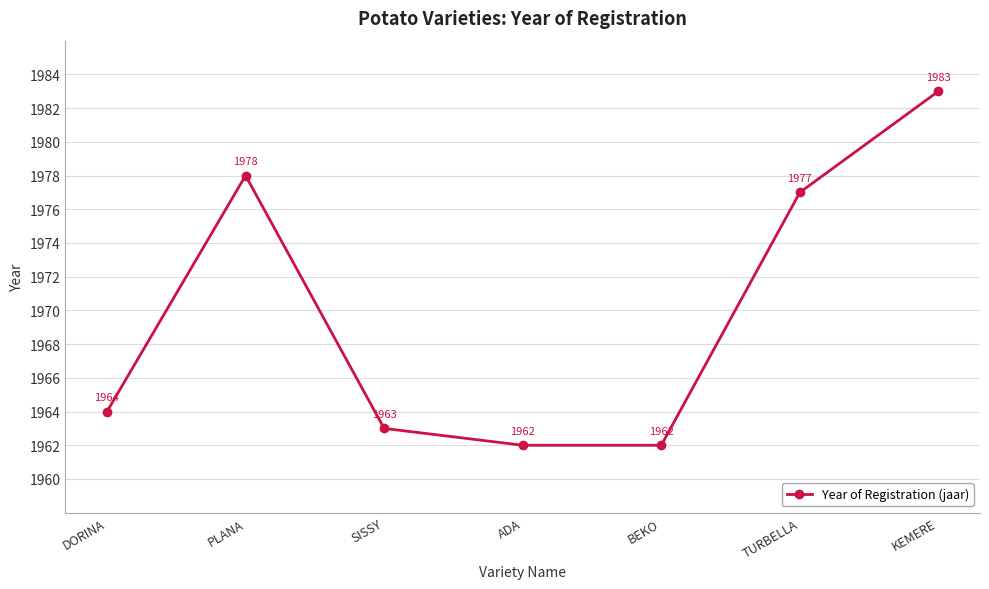

What is the sum of the values at TURBELLA and SISSY?

3940